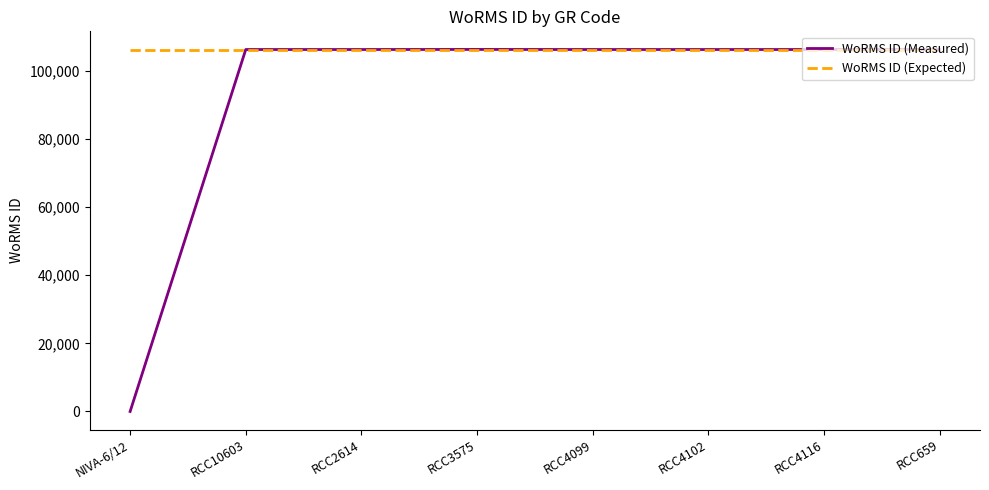

At which category does the chart reach its minimum across all series?

NIVA-6/12